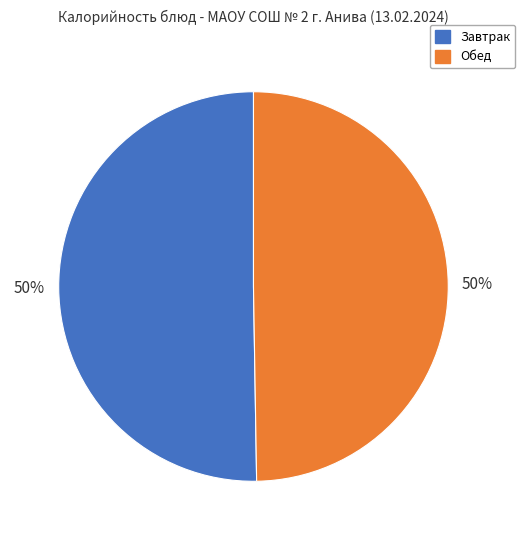

To the nearest percent, what is the average slice percentage?

50%